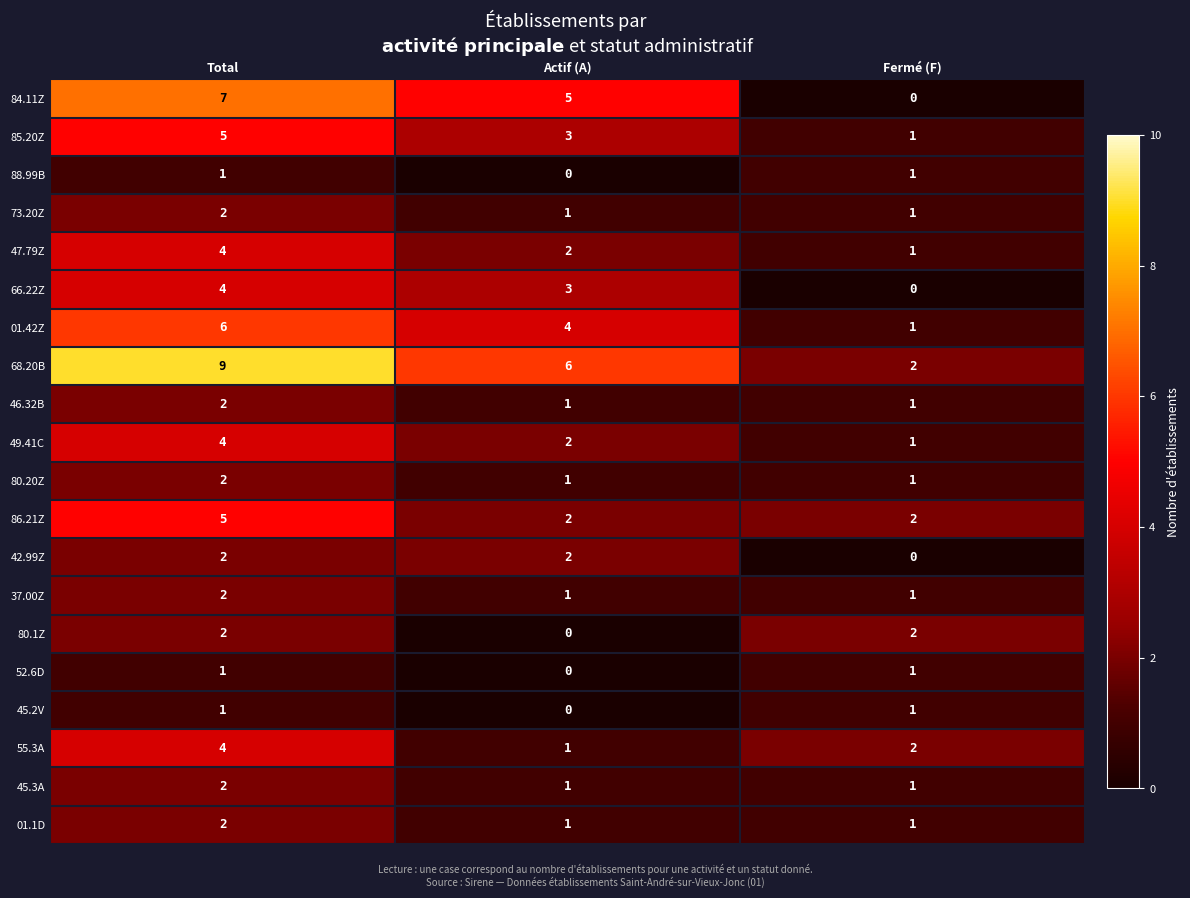

Is it true that 86.21Z equals 1 at Actif (A)?

False